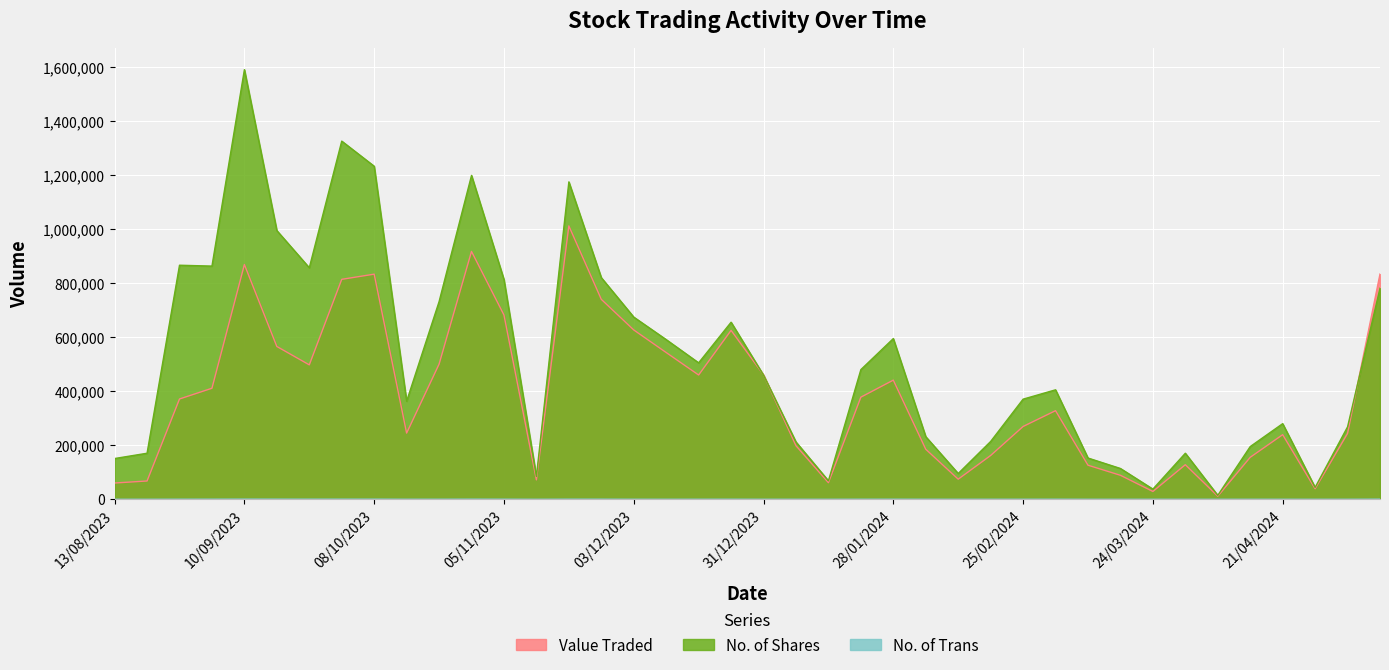

The No. of Trans series shows 89 at 21/01/2024. True or false?

False